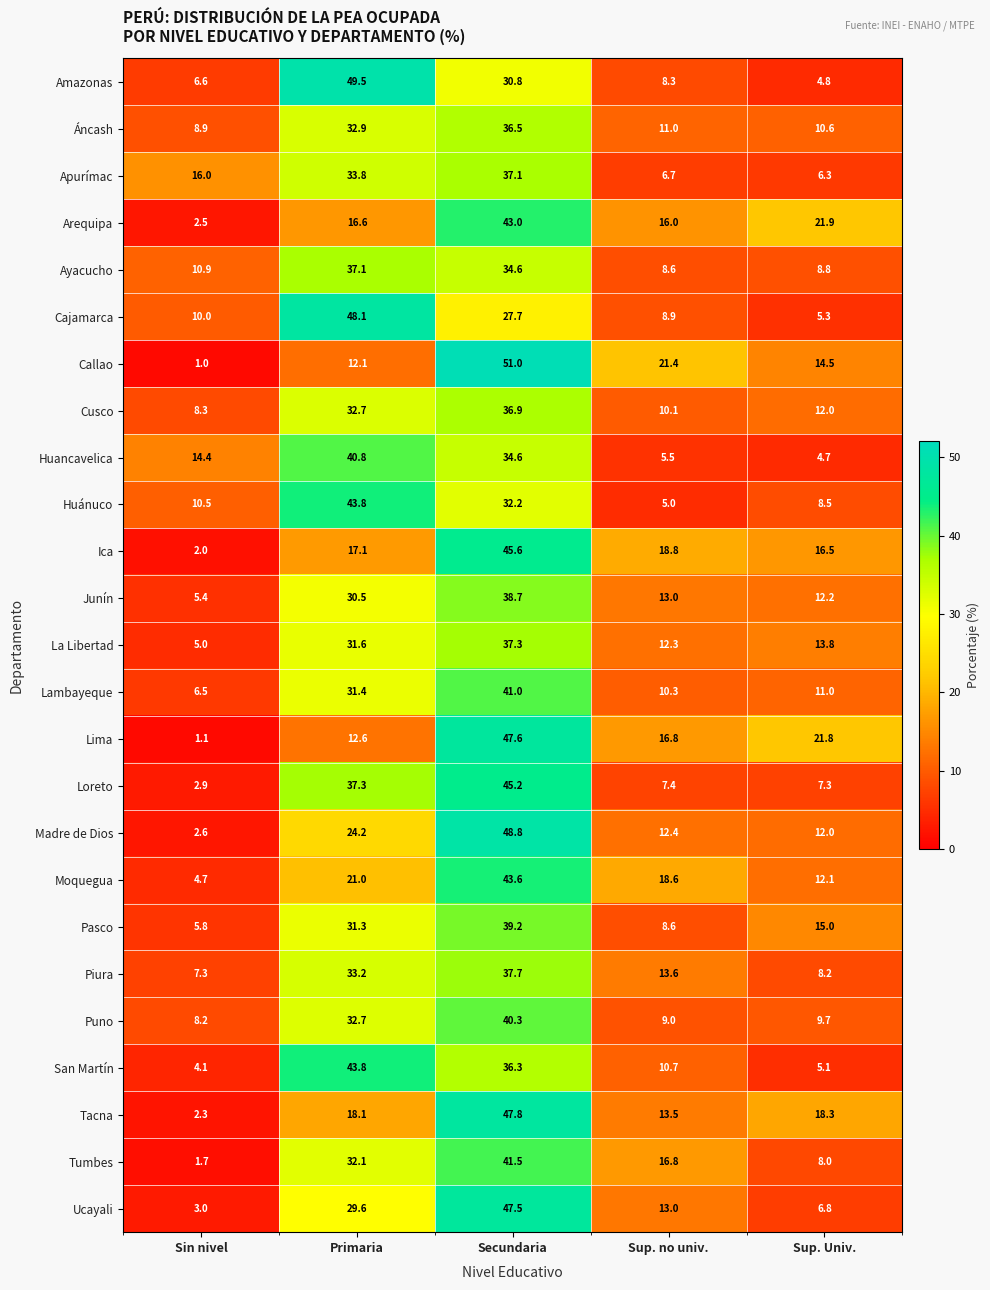

Rank the categories by Piura value from highest to lowest.

Secundaria, Primaria, Sup. no univ., Sup. Univ., Sin nivel